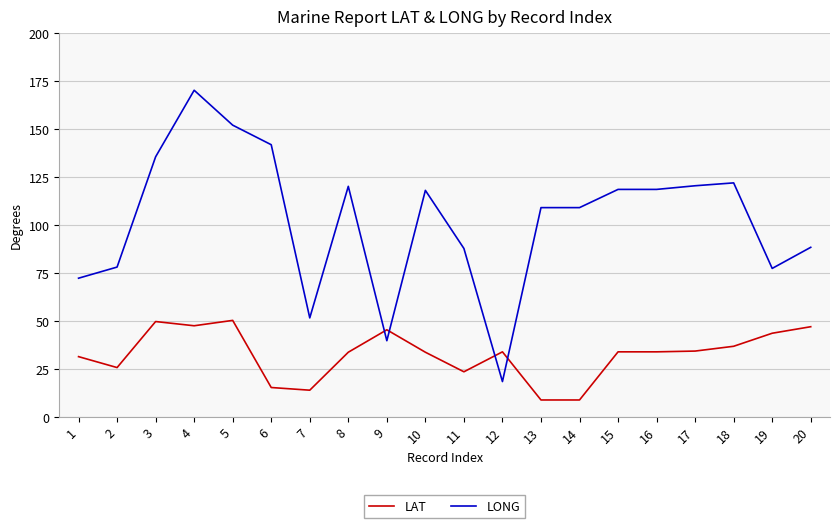

The value of LAT at 17 is 16.8. True or false?

False